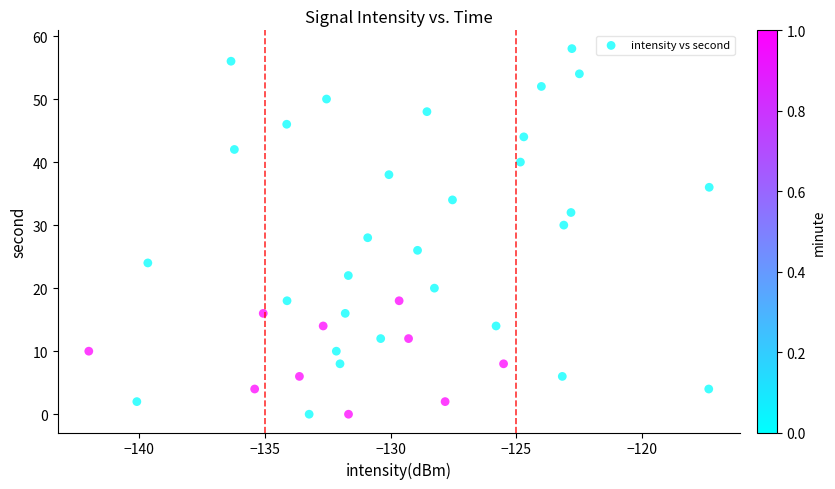

What is the range of Y values (max minus min)?

58